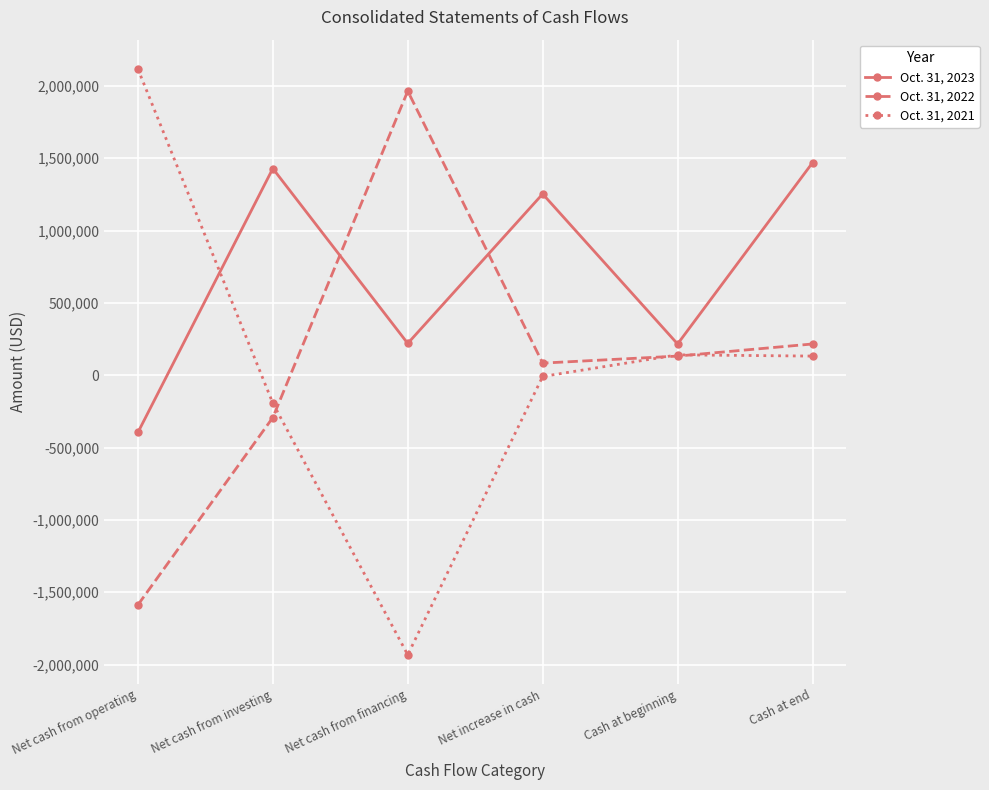

At which category does Oct. 31, 2022 reach its first local peak?

Net cash from financing